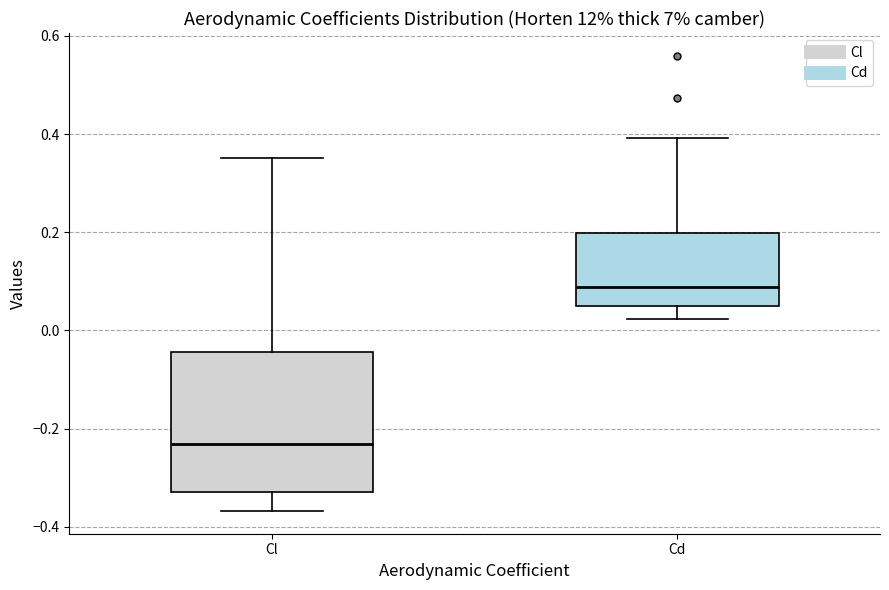

Reading left to right, transcribe this box plot: for each box, give where its median line is, the range the box spans, and where its two whiskers end, as read against the y-axis. The values are not printed on the chart, so give them approximately, as read against the axis.

Cl: median -0.24, box -0.32 to -0.04, whiskers -0.36 to 0.36
Cd: median 0.08, box 0.06 to 0.20, whiskers 0.02 to 0.40